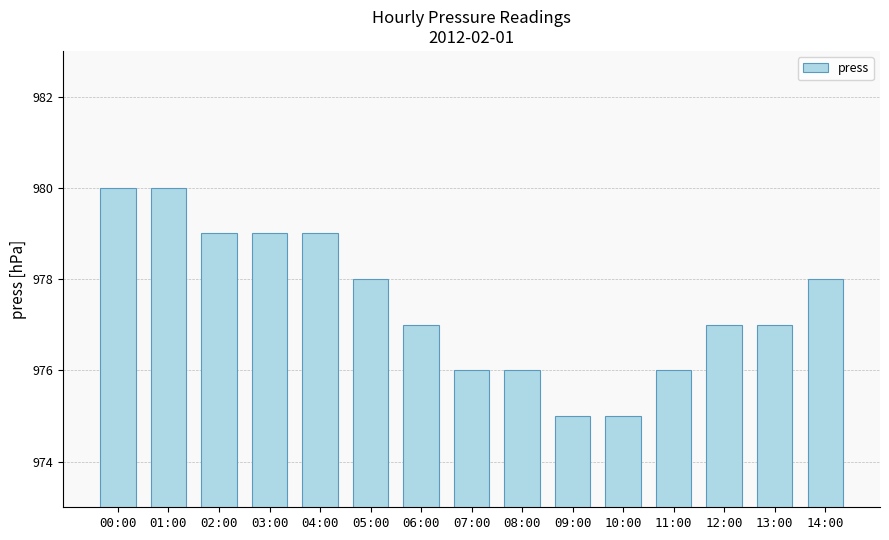

The value at 08:00 is 976. True or false?

True